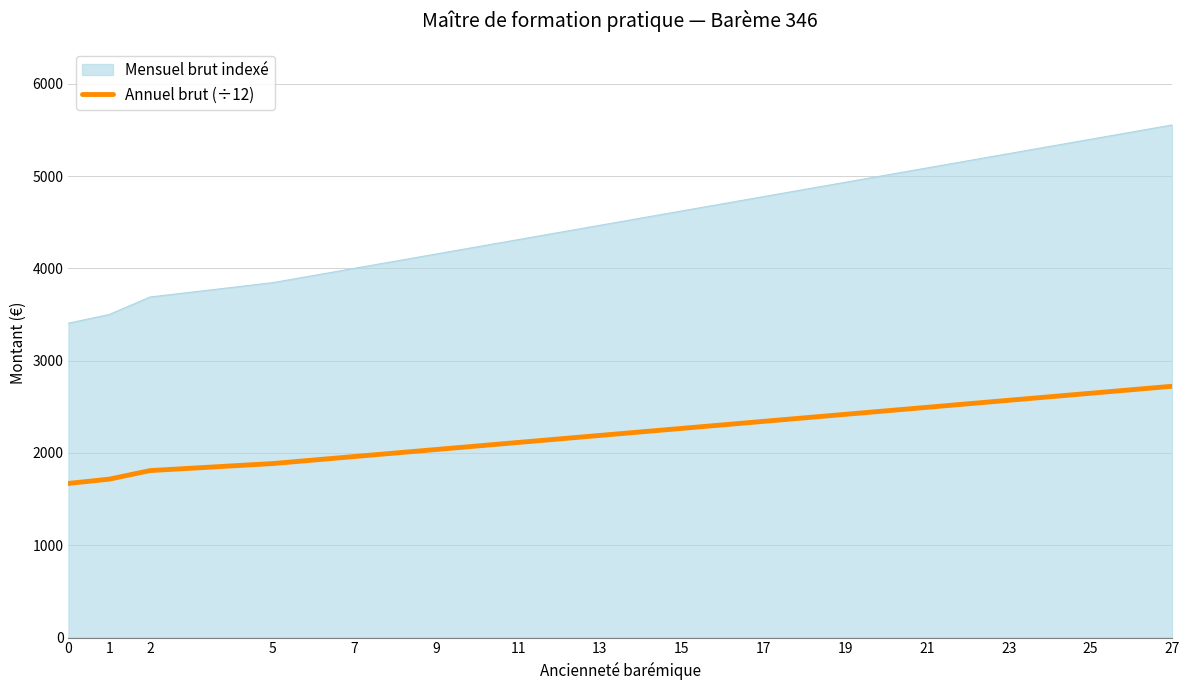

Is it true that Mensuel brut indexé equals 4777.2 at 0?

False